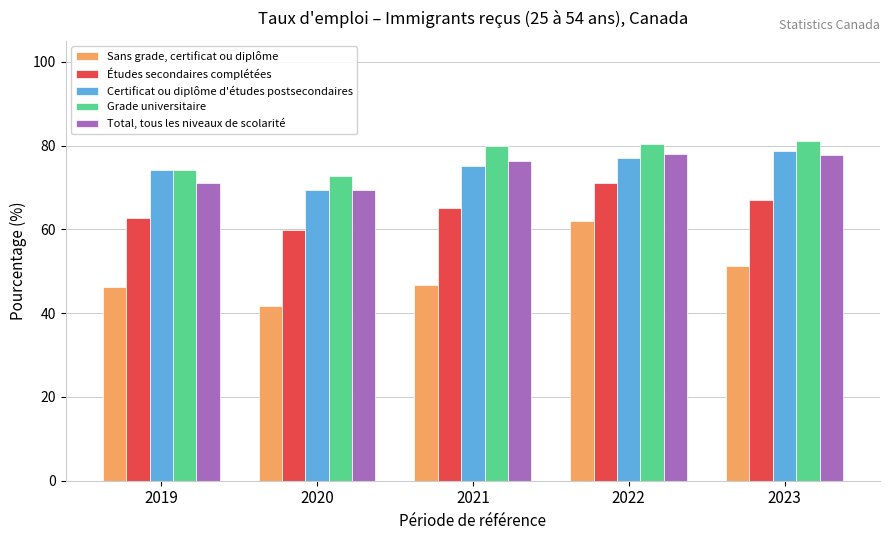

At how many categories does at least one series exceed 57?

5